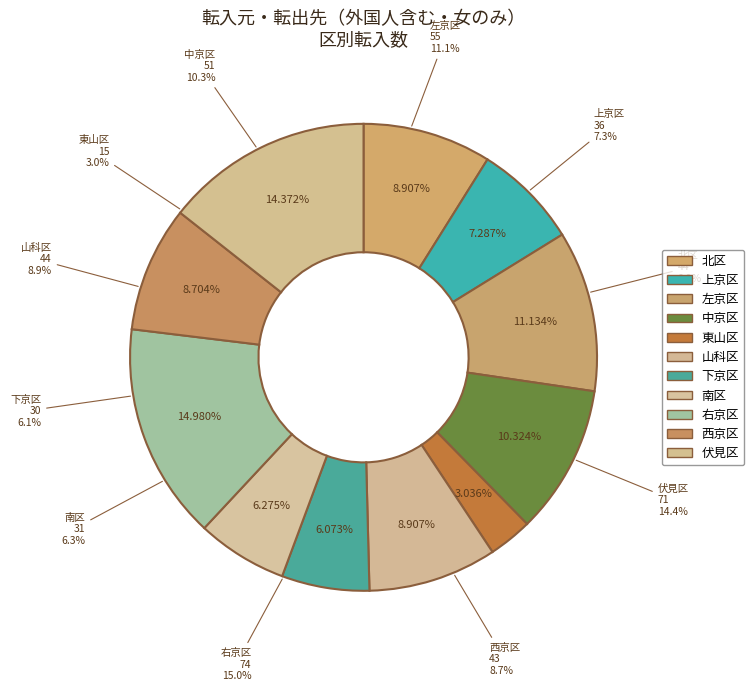

To the nearest percent, what portion does 右京区 represent?

15%